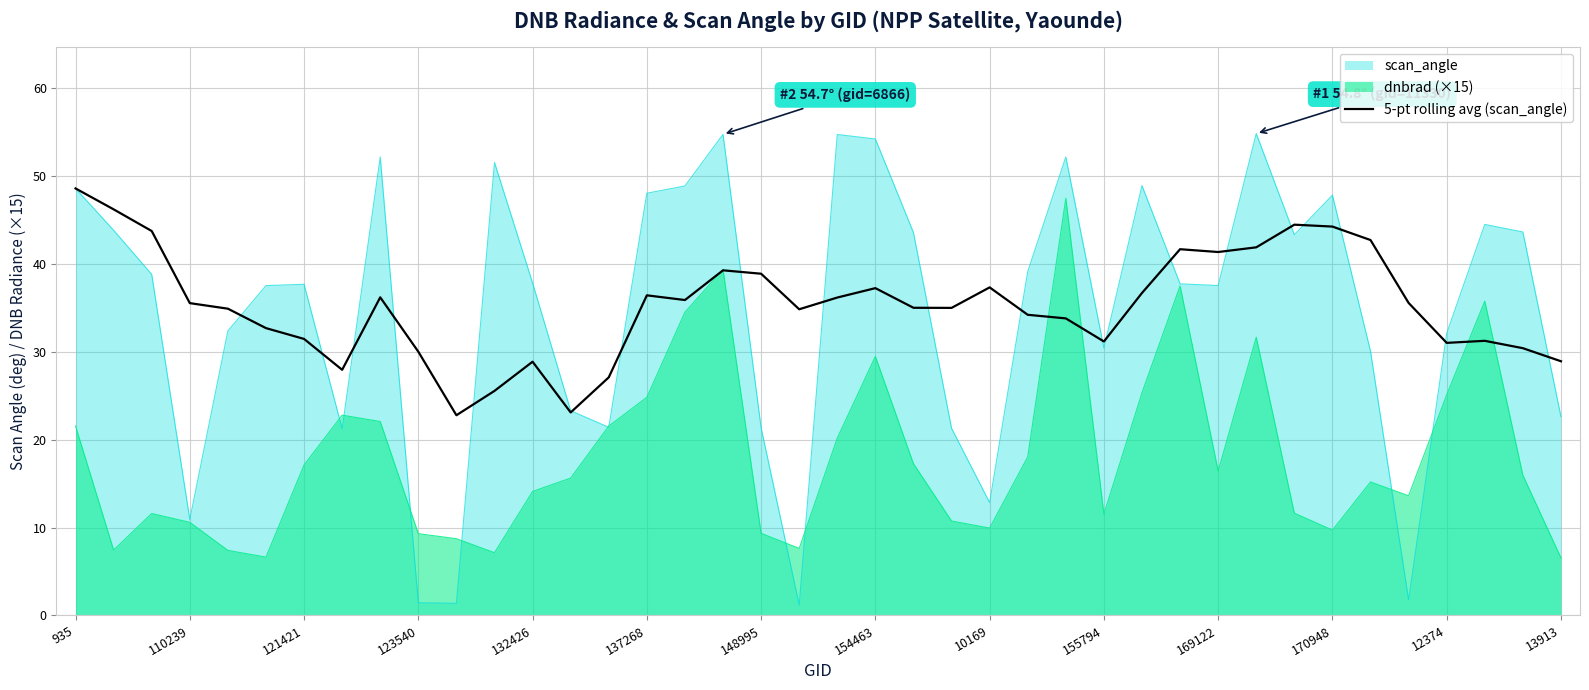

At 13913, list the series in order from largest to smallest.

5-pt rolling avg (scan_angle), scan_angle, dnbrad (×15)